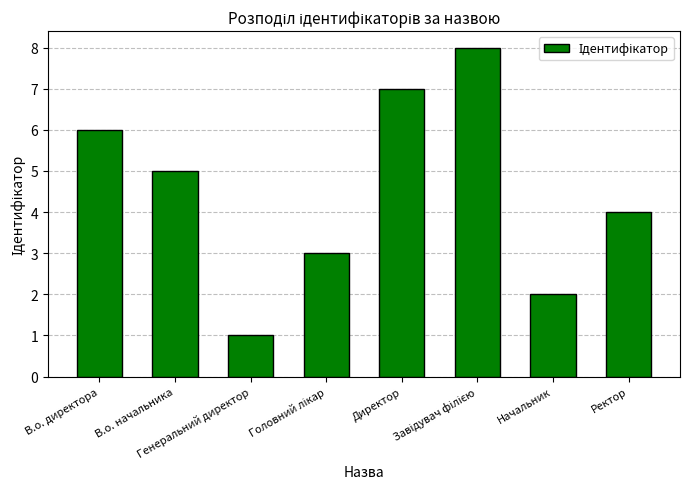

What is the maximum value shown in the chart?

8